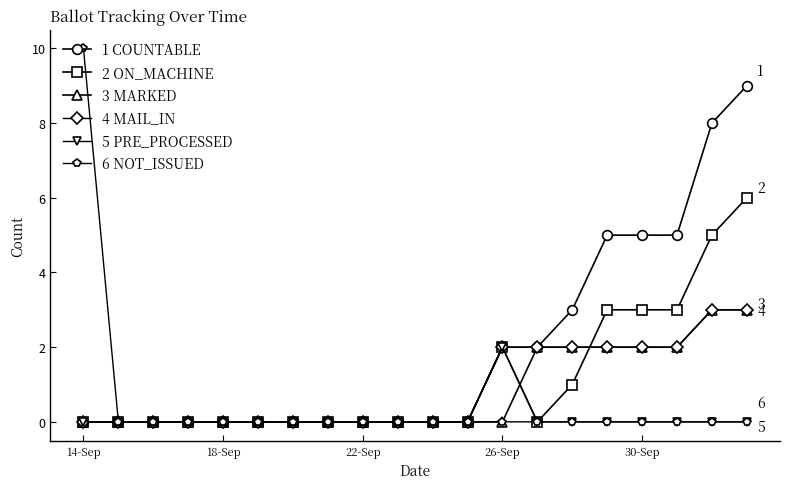

Which series has the largest range (max minus min)?

6 NOT_ISSUED